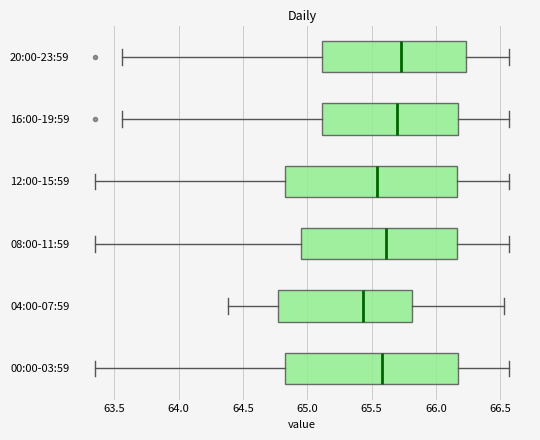

Reading bottom to top, read every box against the x-axis: the position of its median line, the range the box covers, and the ends of its whiskers. The values are not printed on the chart, so give them approximately, as read against the axis.

00:00-03:59: median 65.60, box 64.85 to 66.20, whiskers 63.35 to 66.55
04:00-07:59: median 65.45, box 64.75 to 65.80, whiskers 64.40 to 66.55
08:00-11:59: median 65.60, box 64.95 to 66.15, whiskers 63.35 to 66.55
12:00-15:59: median 65.55, box 64.85 to 66.15, whiskers 63.35 to 66.55
16:00-19:59: median 65.70, box 65.10 to 66.20, whiskers 63.55 to 66.55
20:00-23:59: median 65.75, box 65.10 to 66.25, whiskers 63.55 to 66.55